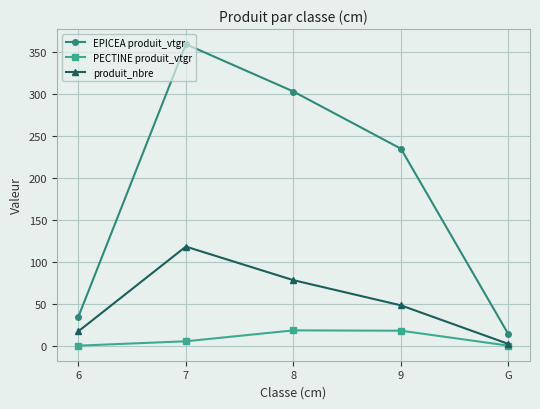

What is the difference between the maximum and minimum values in the EPICEA produit_vtgr series?

345.8